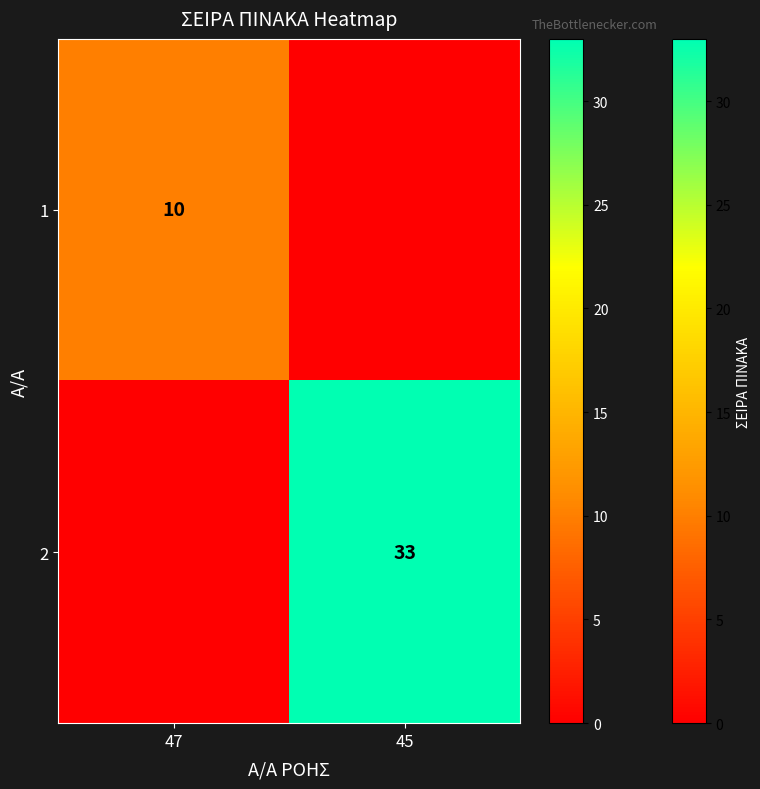

Is it true that 2 equals 33 at 45?

True